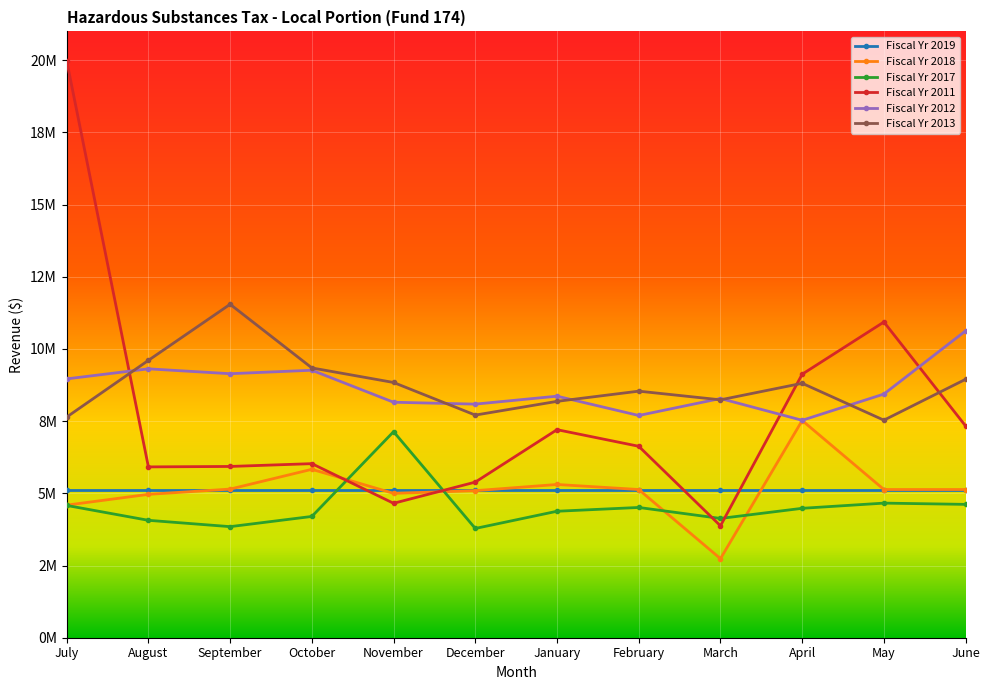

Where is Fiscal Yr 2011 nearest to the value 11929319?

May